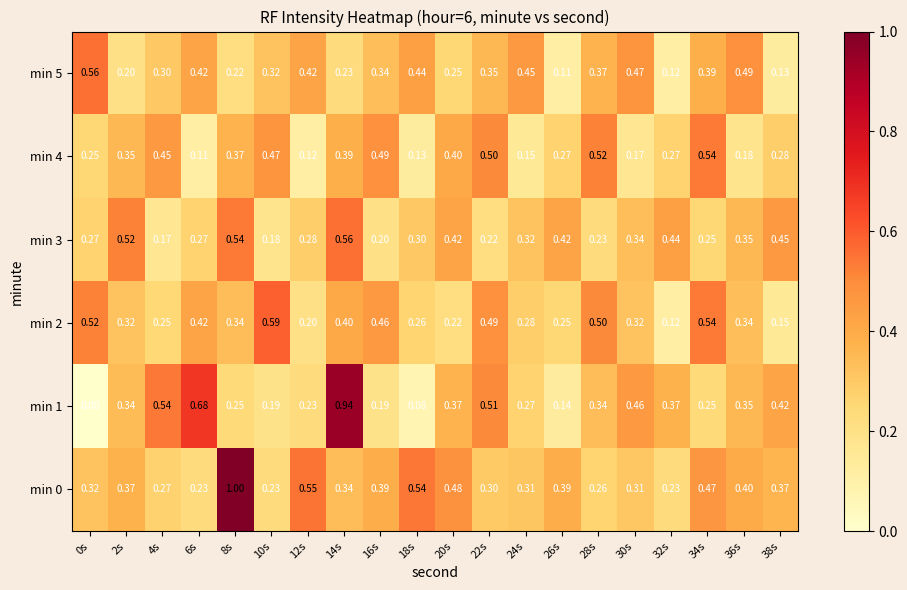

How many categories are shown in the chart?

20